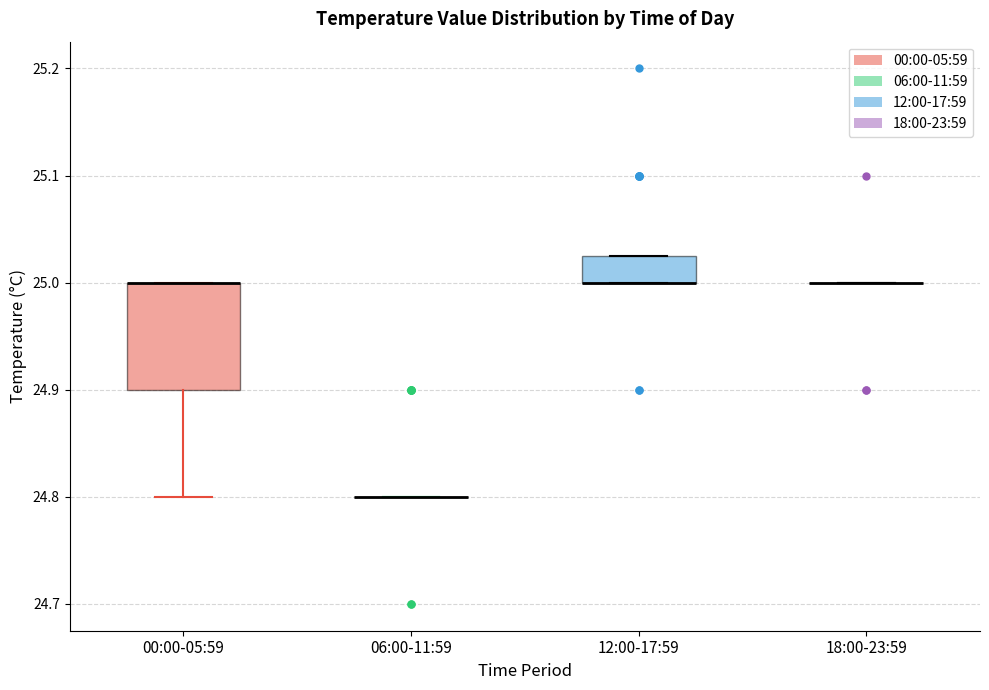

Reading left to right, transcribe this box plot: for each box, give where its median line is, the range the box spans, and where its two whiskers end, as read against the y-axis. The values are not printed on the chart, so give them approximately, as read against the axis.

00:00-05:59: median 25.00 (drawn on the box's upper edge), box 24.90 to 25.00, whiskers 24.80 to 25.00
06:00-11:59: box collapsed to a line at 24.80, whiskers 24.80 to 24.80
12:00-17:59: median 25.00 (drawn on the box's lower edge), box 25.00 to 25.03, whiskers 25.00 to 25.03
18:00-23:59: box collapsed to a line at 25.00, whiskers 25.00 to 25.00